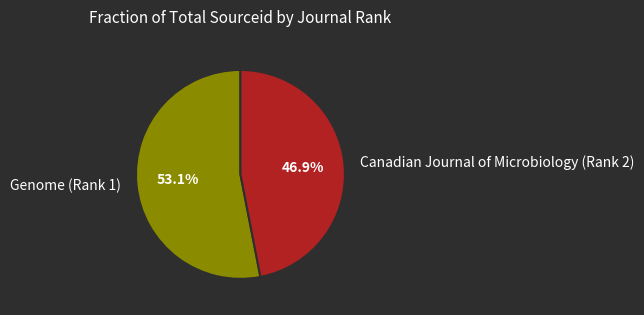

Do Genome (Rank 1) and Canadian Journal of Microbiology (Rank 2) together represent more than half of the pie?

Yes